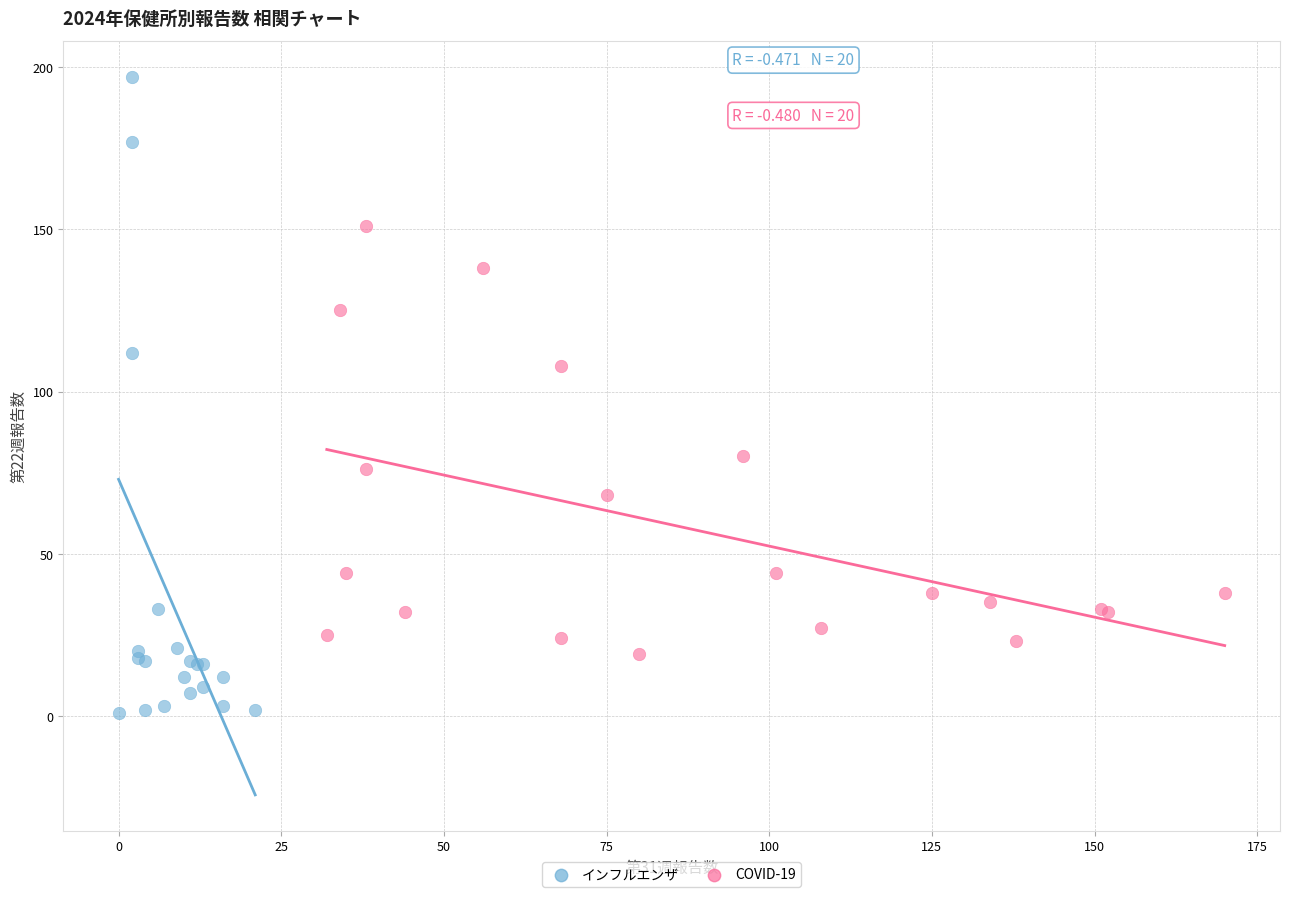

Which series reaches the minimum Y coordinate?

インフルエンザ